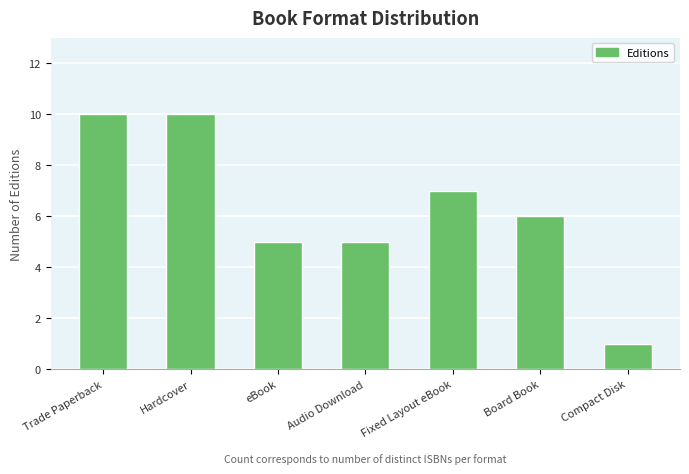

How many bars are there in total?

7